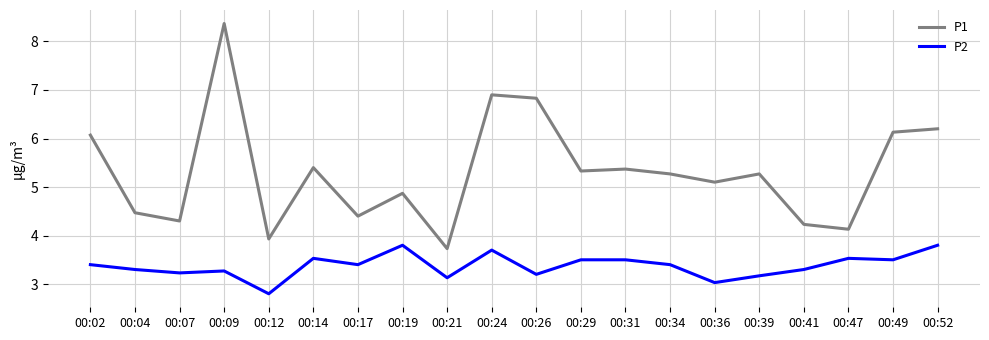

Reading left to right, transcribe all the data shown in this chart.

P1: 6.1	4.5	4.3	8.4	3.9	5.4	4.4	4.9	3.7	6.9	6.8	5.3	5.4	5.3	5.1	5.3	4.2	4.1	6.1	6.2
P2: 3.4	3.3	3.2	3.3	2.8	3.5	3.4	3.8	3.1	3.7	3.2	3.5	3.5	3.4	3.0	3.2	3.3	3.5	3.5	3.8